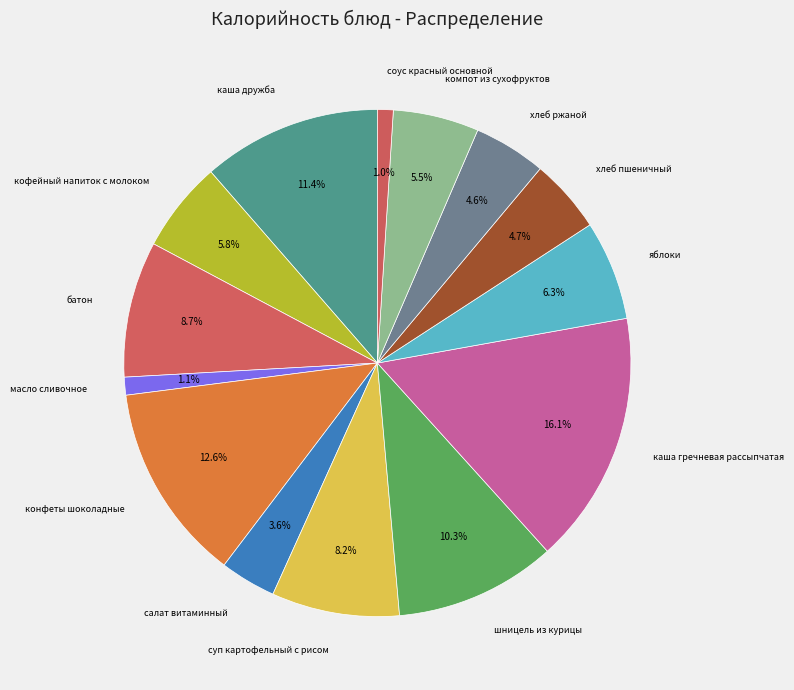

Which category has the biggest portion of the pie?

каша гречневая рассыпчатая